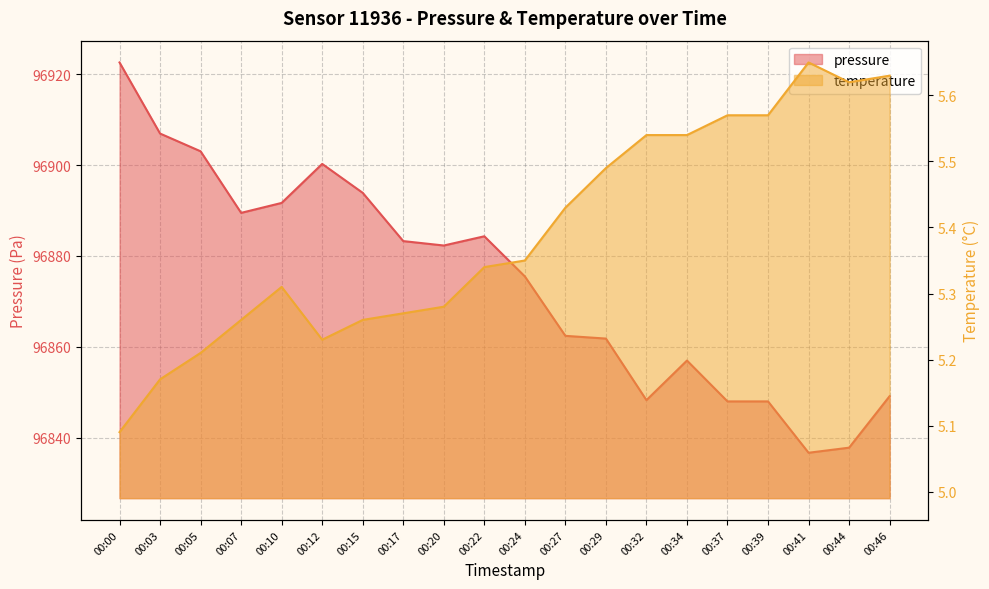

Count the number of categories in the chart.

20